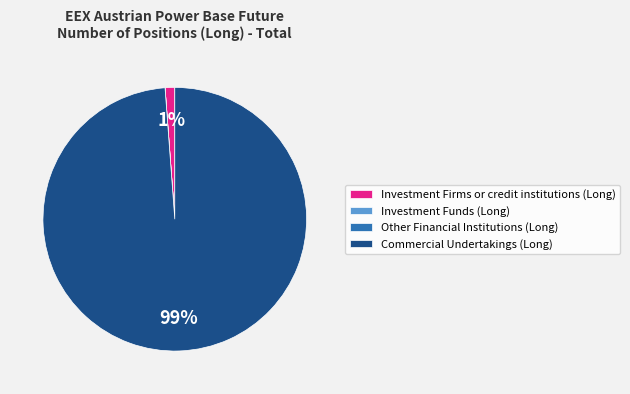

The Commercial Undertakings (Long) slice represents 99% of the pie. True or false?

True